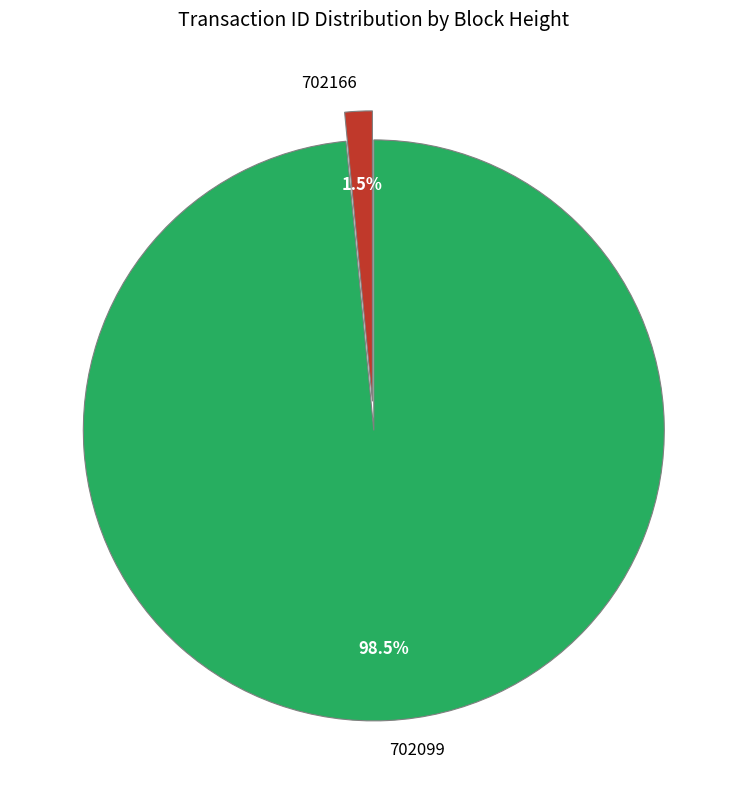

To the nearest percent, what is the combined percentage of 702166 and 702099?

100%